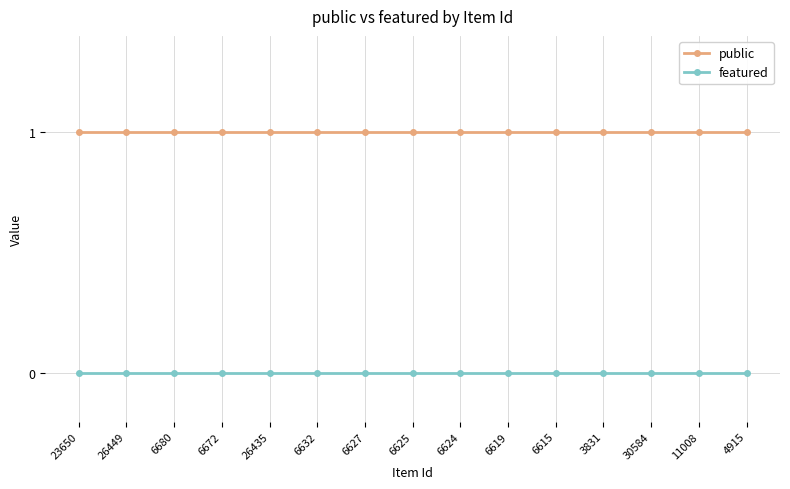

How many lines are shown in the chart?

2